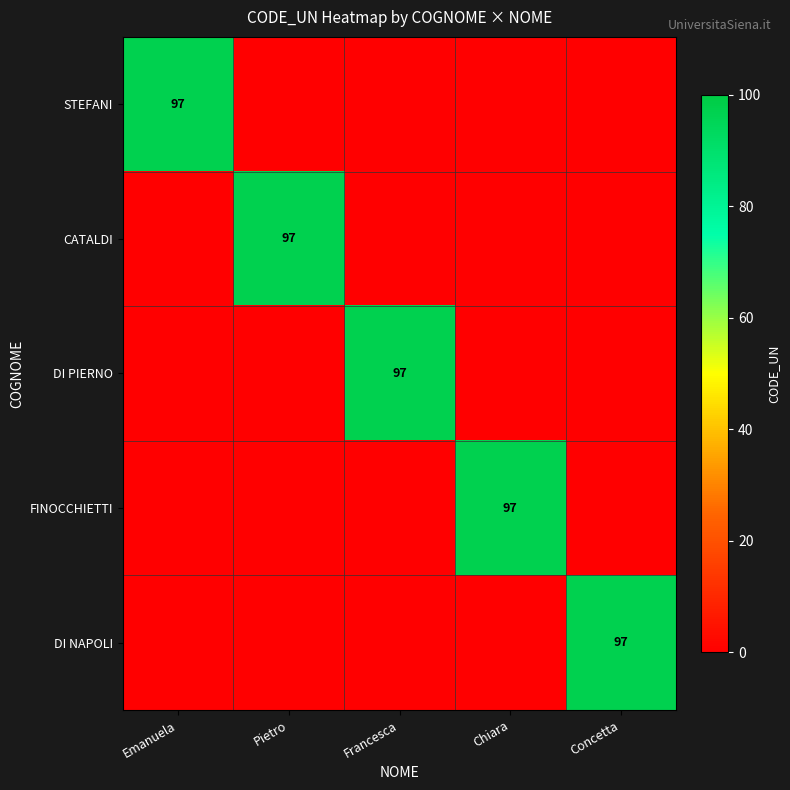

True or false: CATALDI has a value of 97 at Pietro.

True